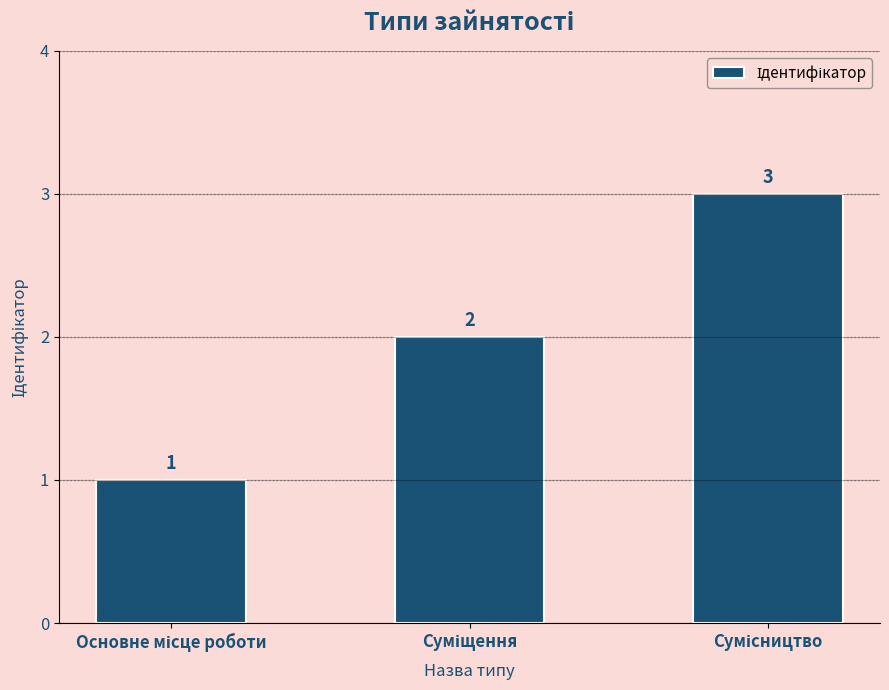

What is the greatest value displayed?

3